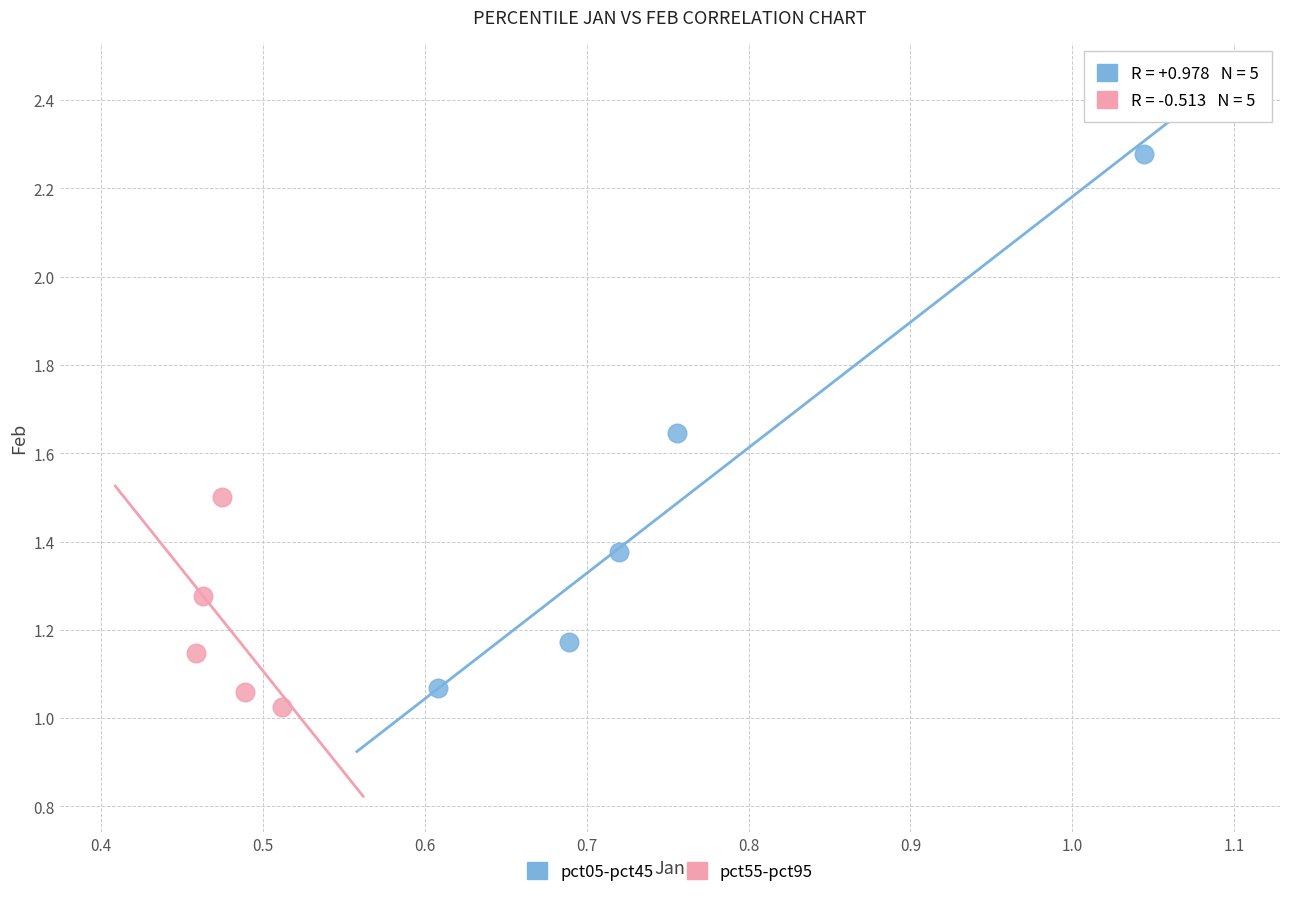

Which series has the widest spread of Y values?

pct05-pct45